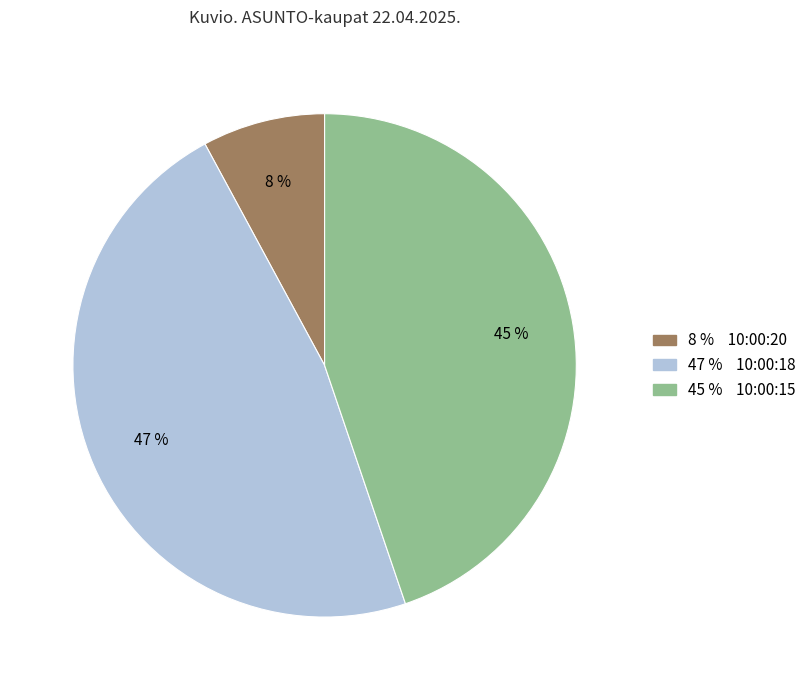

Is there any slice that represents more than half of the pie?

No